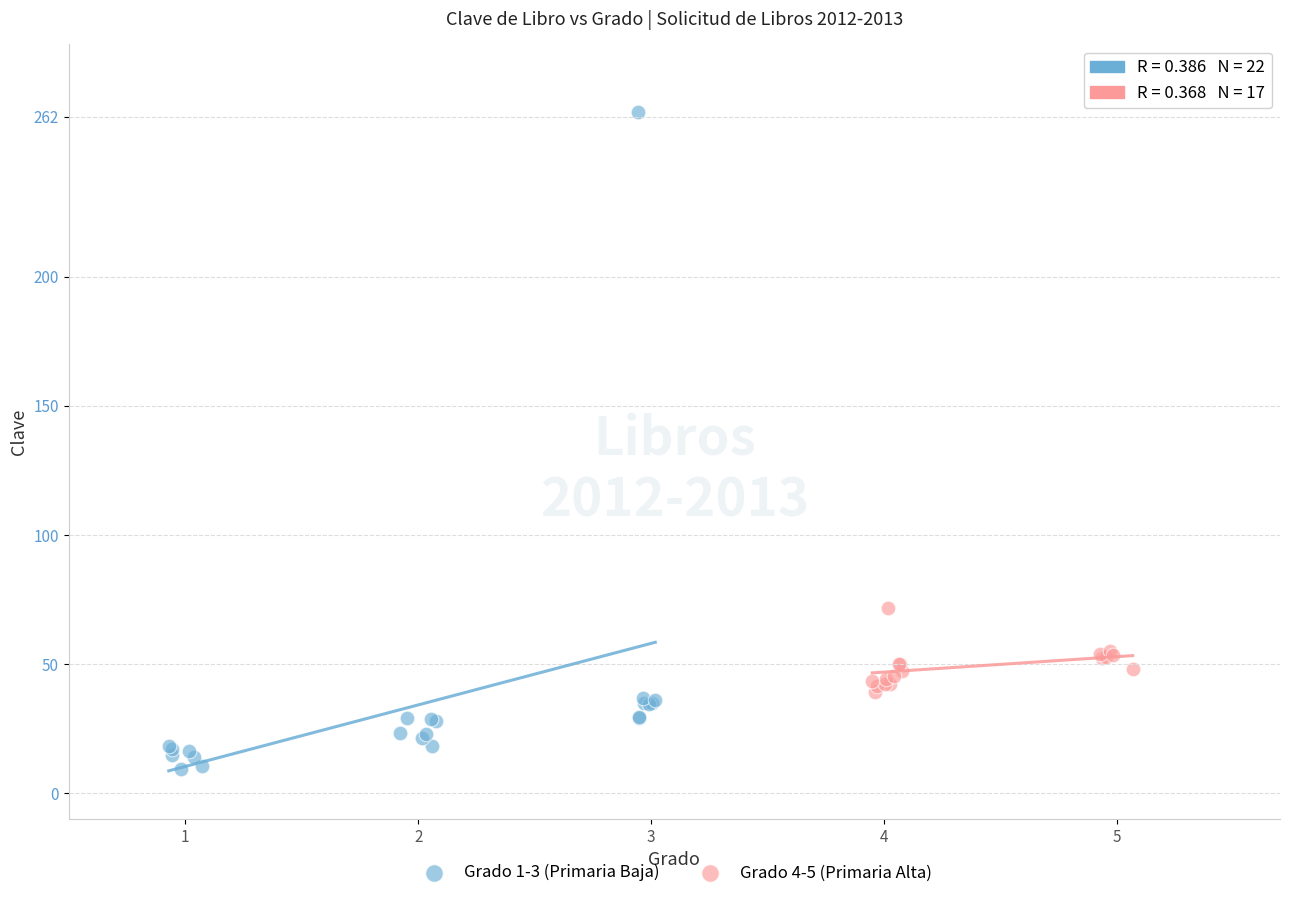

Which series has the largest Y range (max minus min)?

Grado 1-3 (Primaria Baja)